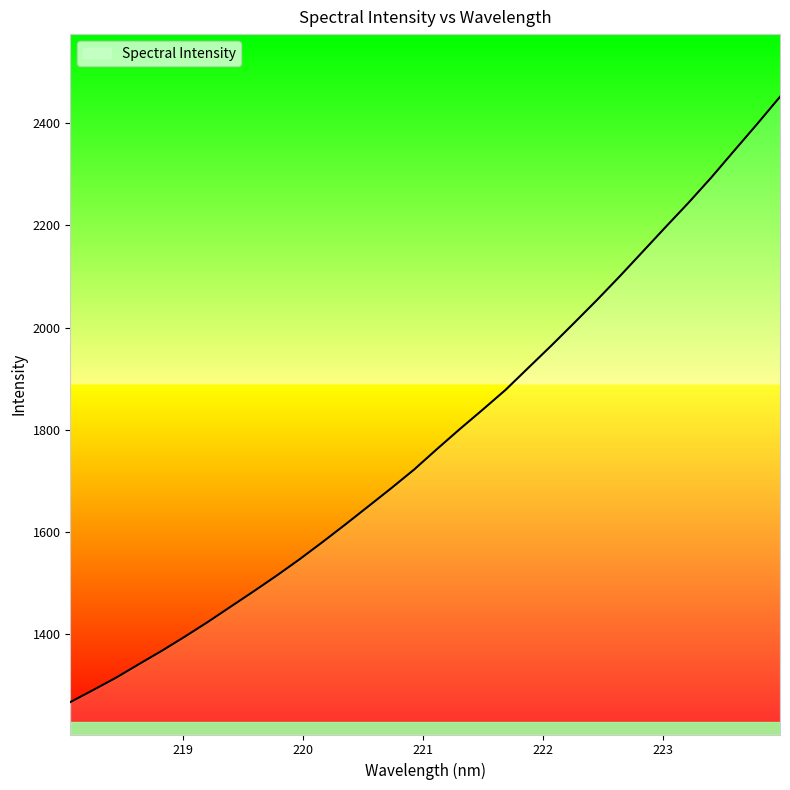

How many categories are shown in the chart?

32